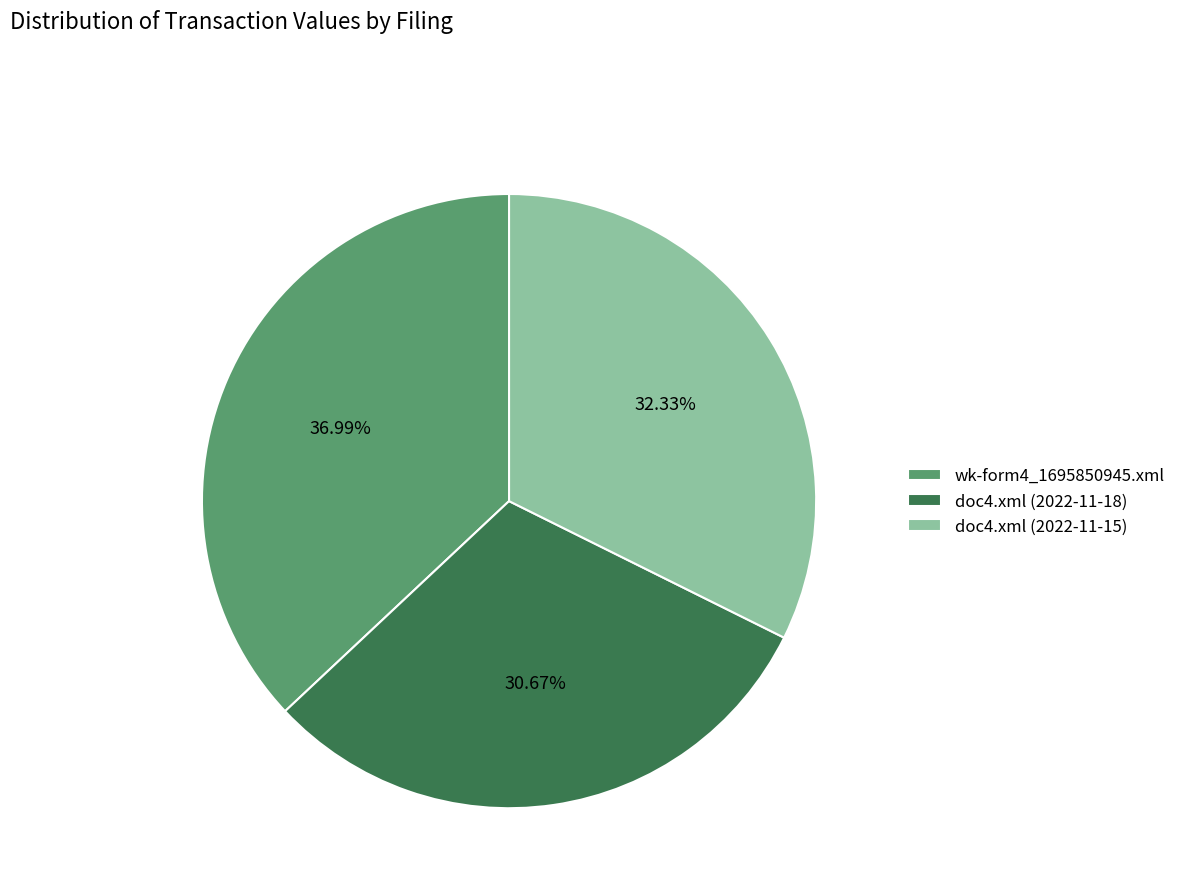

Rank the categories by value from lowest to highest.

doc4.xml (2022-11-18), doc4.xml (2022-11-15), wk-form4_1695850945.xml